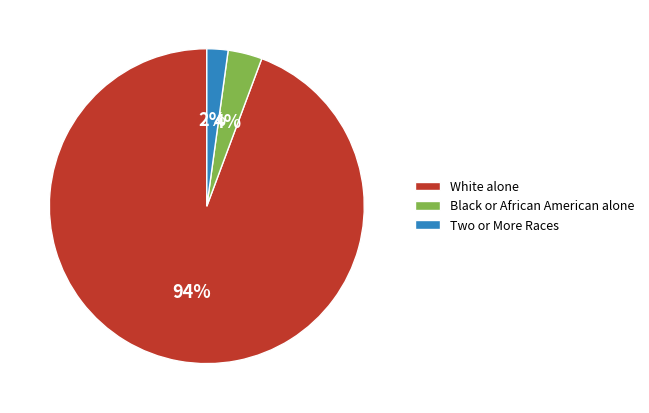

Count the number of slices in the pie.

3